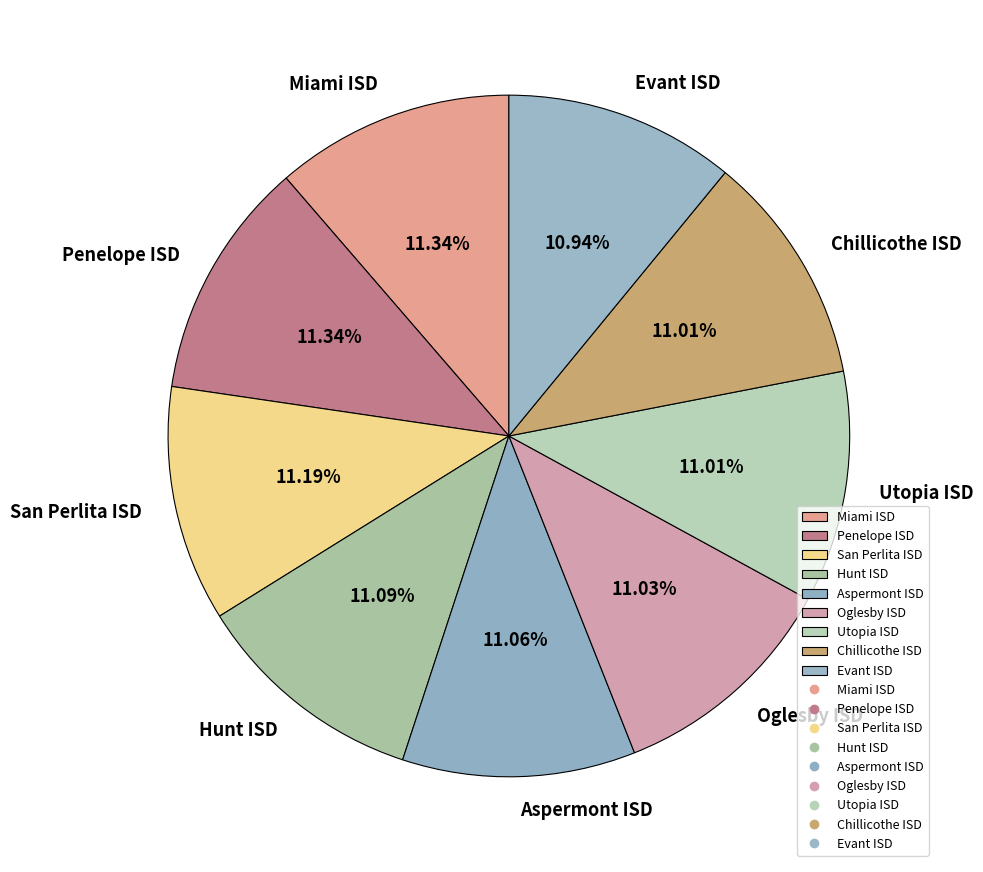

How many segments does this pie chart have?

9